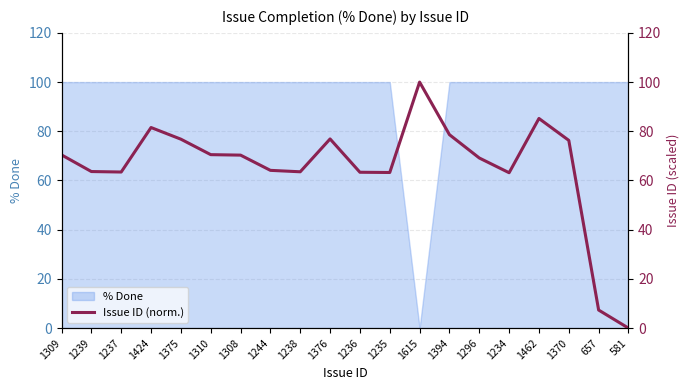

List the labels in order of value, largest first.

1615, 1462, 1424, 1394, 1376, 1375, 1370, 1310, 1309, 1308, 1296, 1244, 1239, 1238, 1237, 1236, 1235, 1234, 657, 581